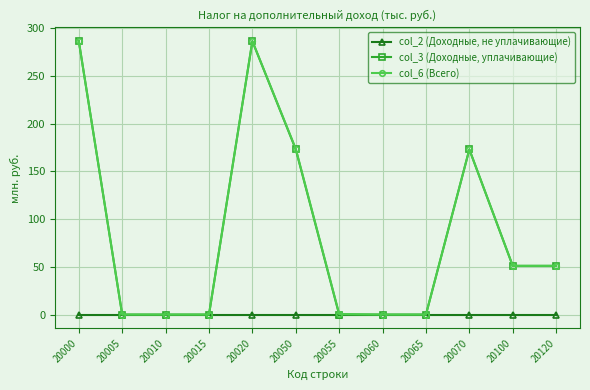

How many categories are shown in the chart?

12